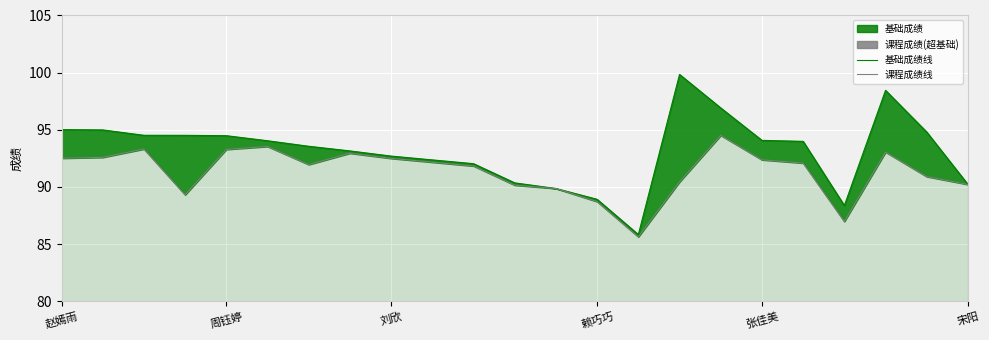

What is the label of the 9th point from the right?

14